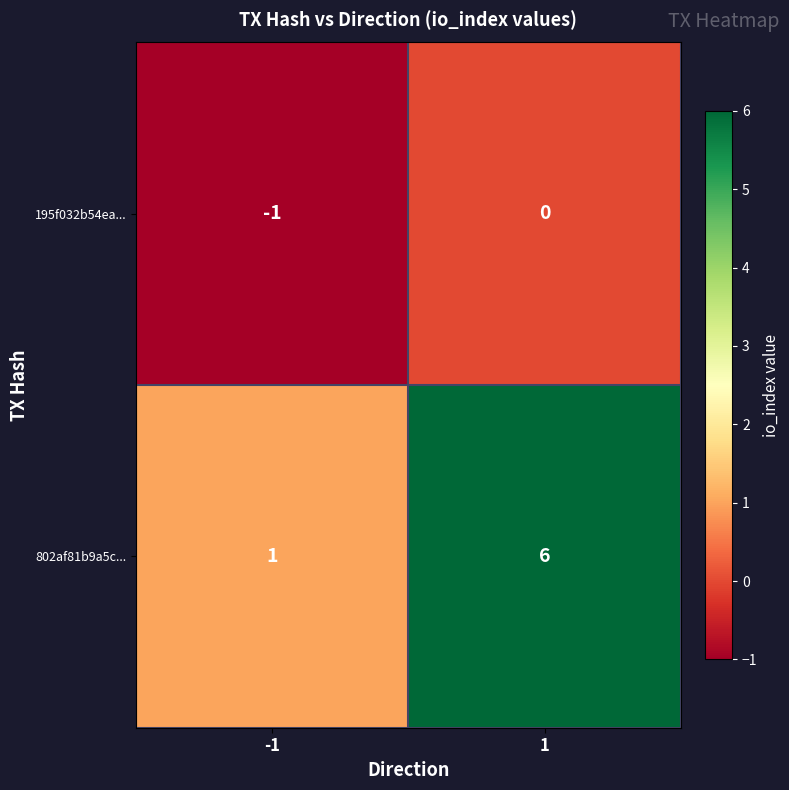

Rank the series by their maximum value, from highest to lowest.

802af81b9a5c..., 195f032b54ea...